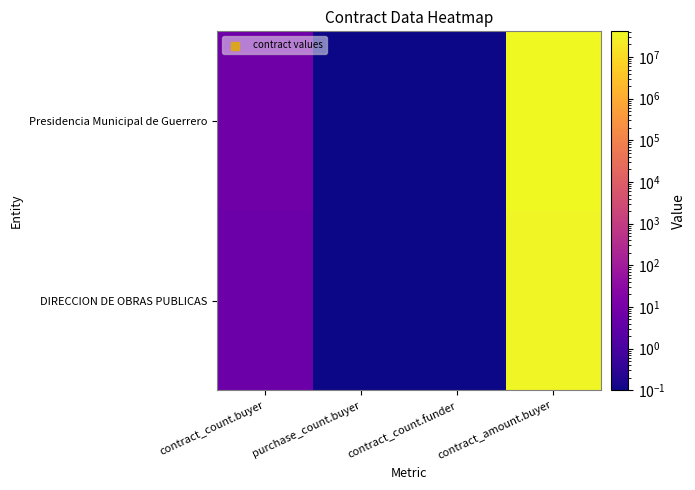

Which series has the largest range (max minus min)?

Presidencia Municipal de Guerrero